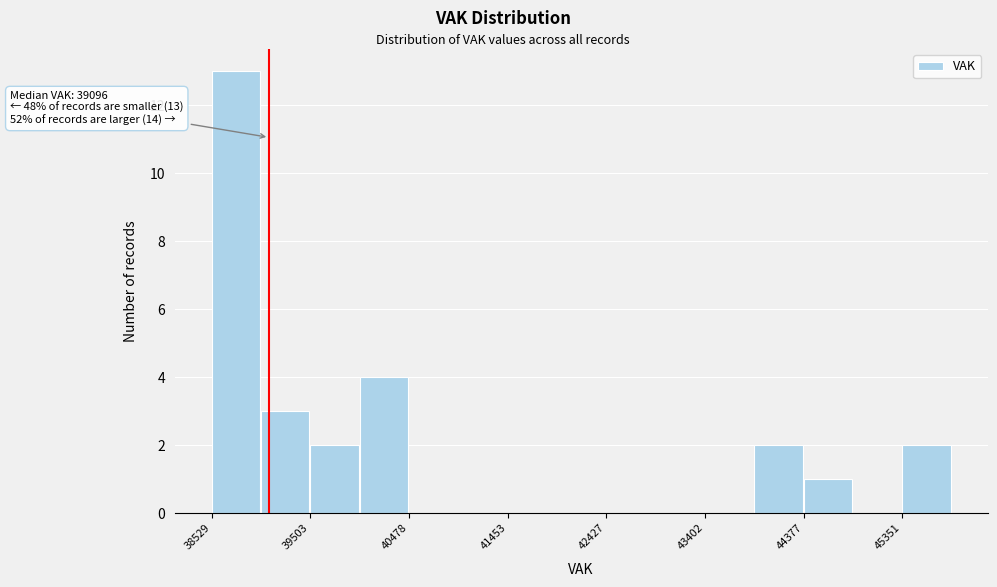

Over which range of the x-axis is the bar tallest?

38500 to 39000